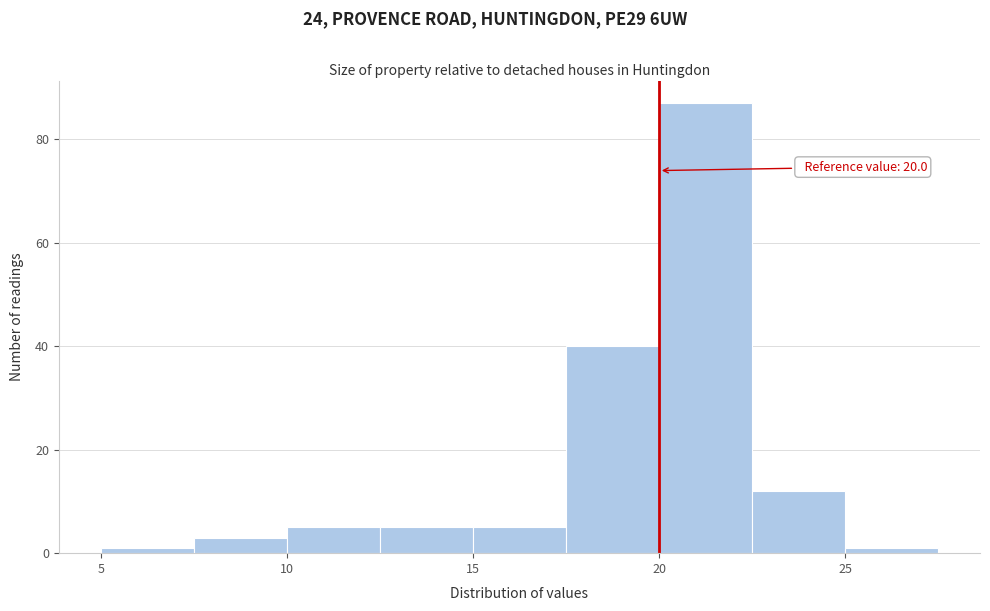

Over which range of the x-axis is the bar tallest?

20.0 to 22.5